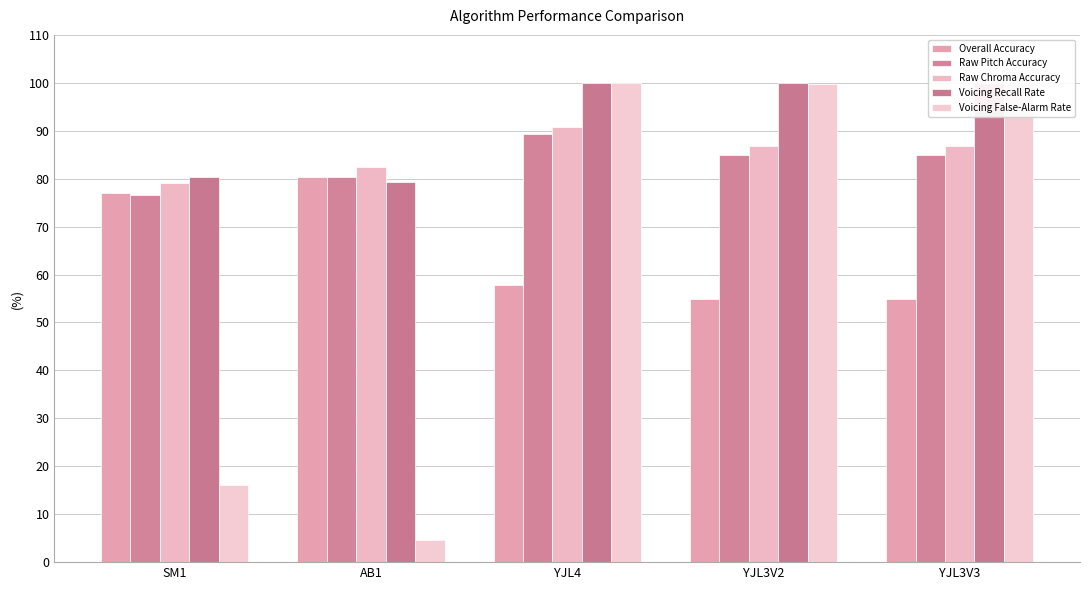

What is the total value across all series at AB1?

327.2